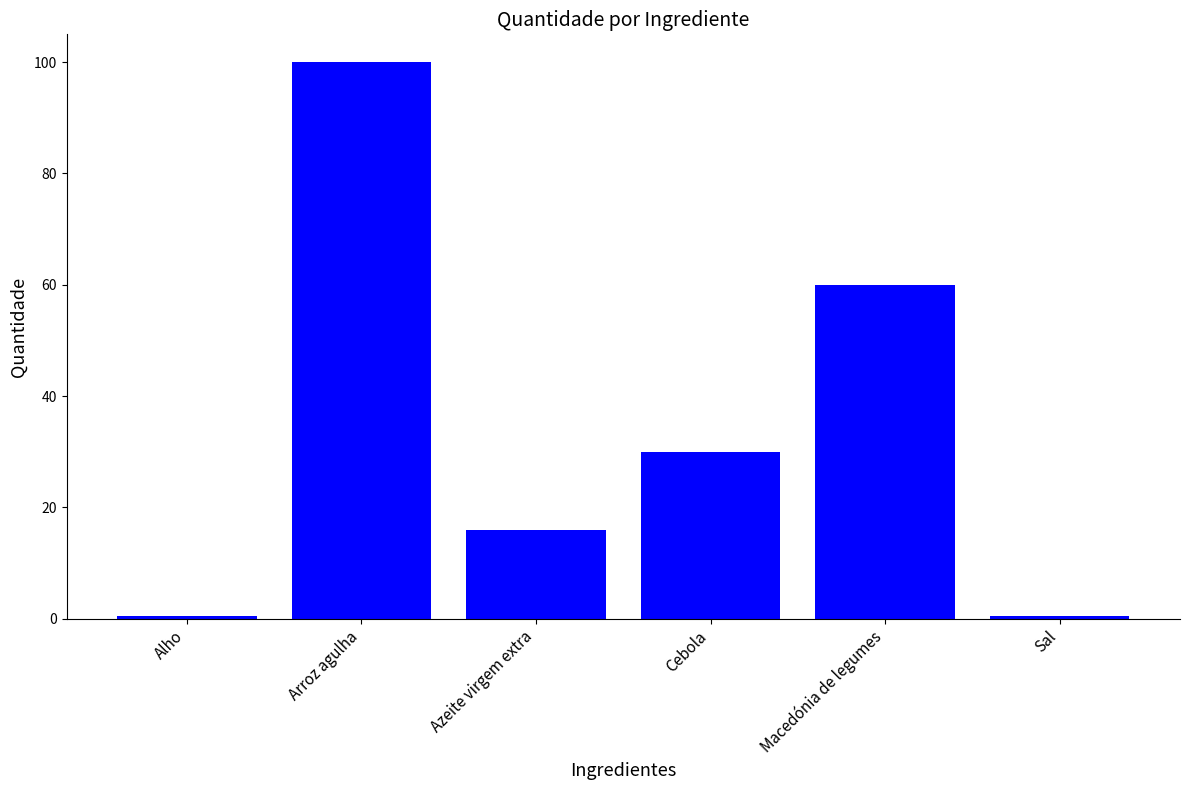

What is the approximate value at Macedónia de legumes?

60.0